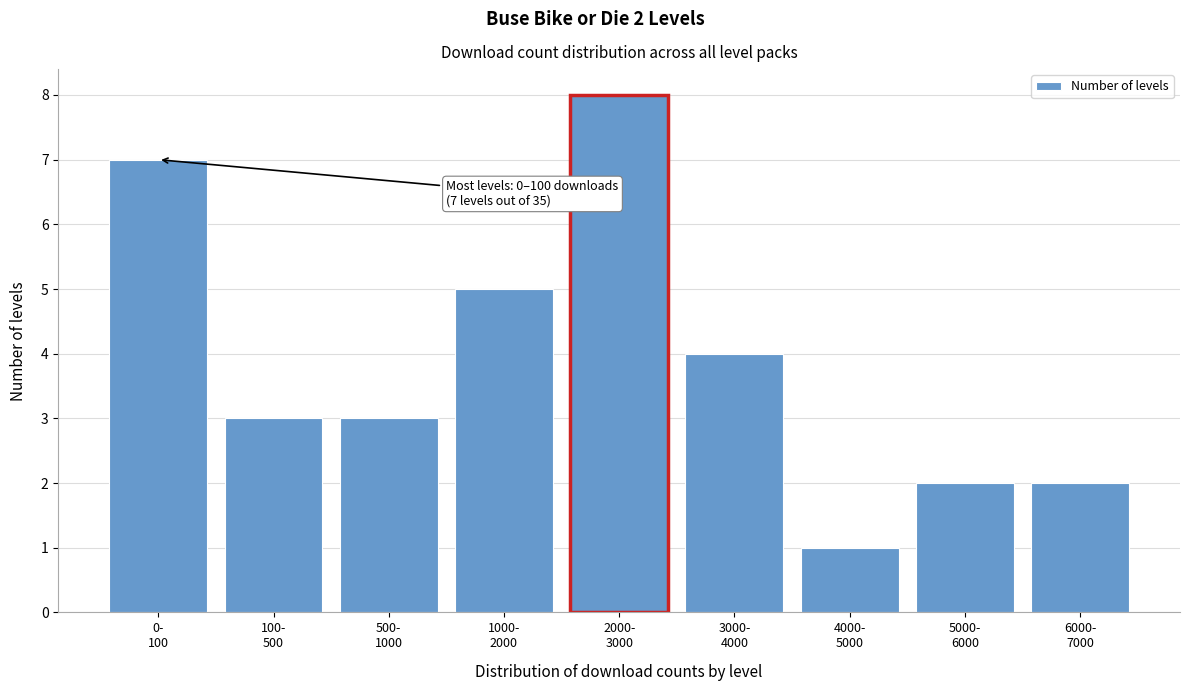

Reading right to left, transcribe all the data shown in this chart.

2	2	1	4	8	5	3	3	7